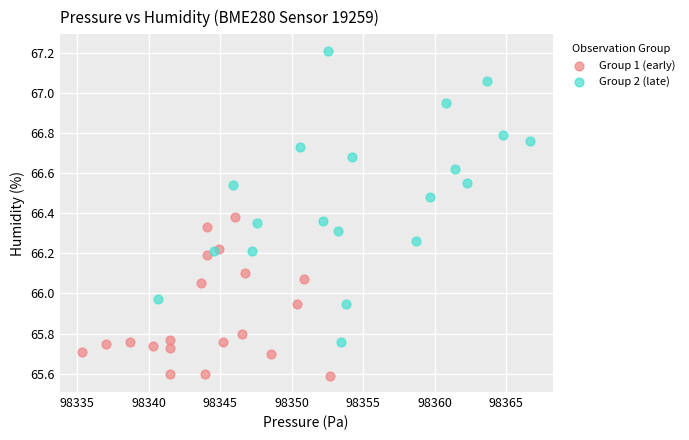

Which series contains the highest Y value?

Group 2 (late)